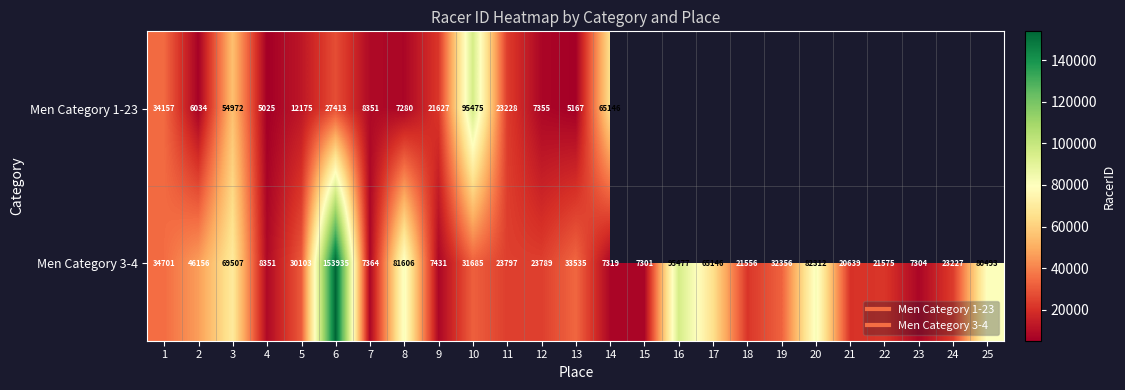

Which series changed the most between 5 and 9?

Men Category 3-4